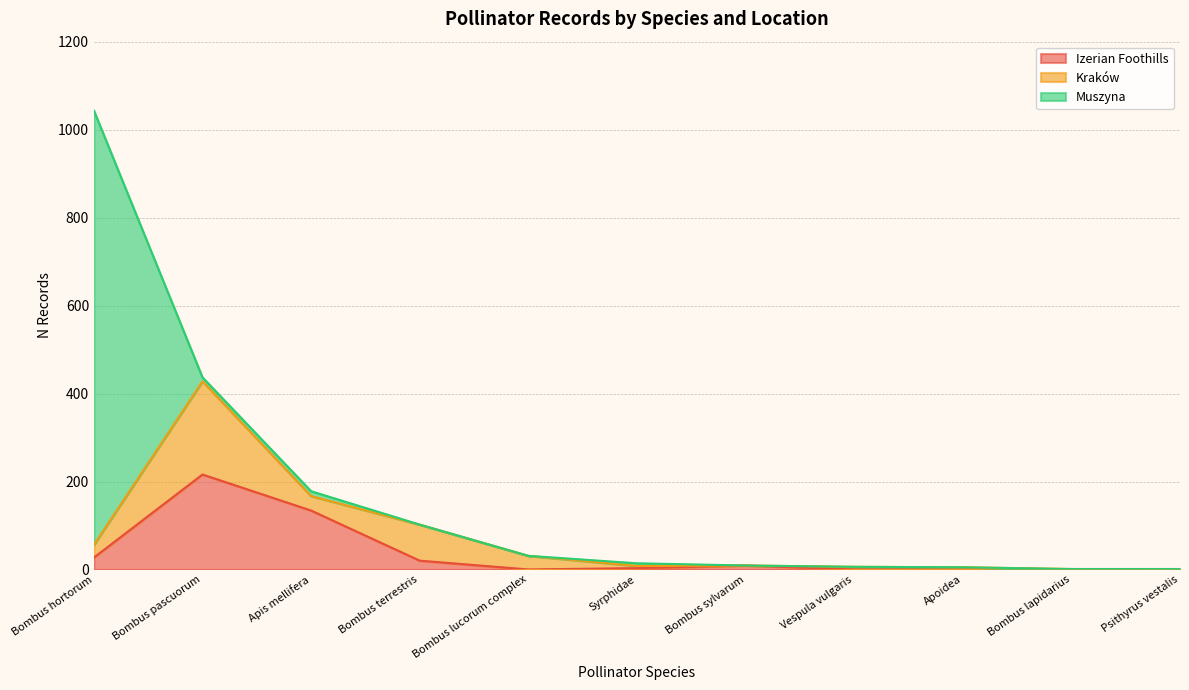

How many data points in Izerian Foothills are above 3?

5